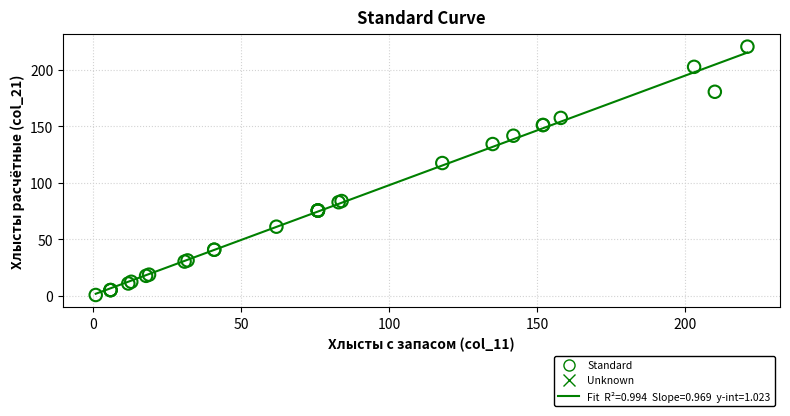

What Y value in the scatter plot is closest to 110?

117.6